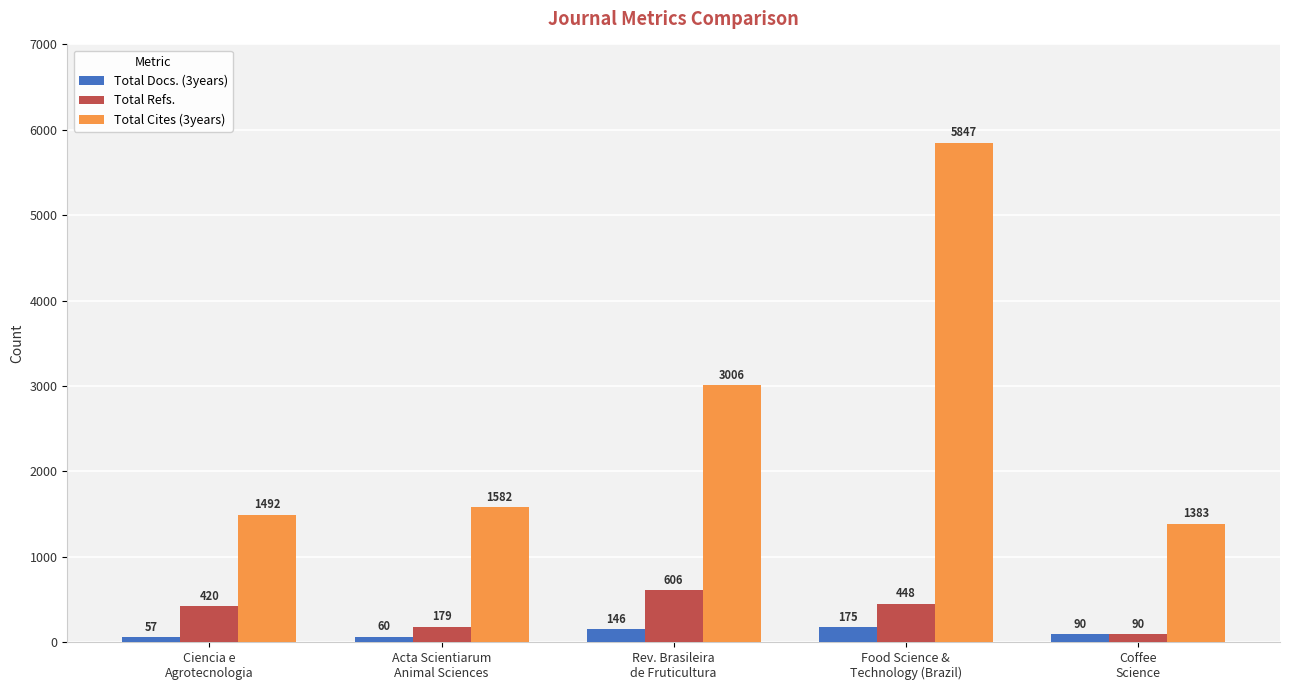

Rank the series at Rev. Brasileira
de Fruticultura from highest to lowest value.

Total Cites (3years), Total Refs., Total Docs. (3years)